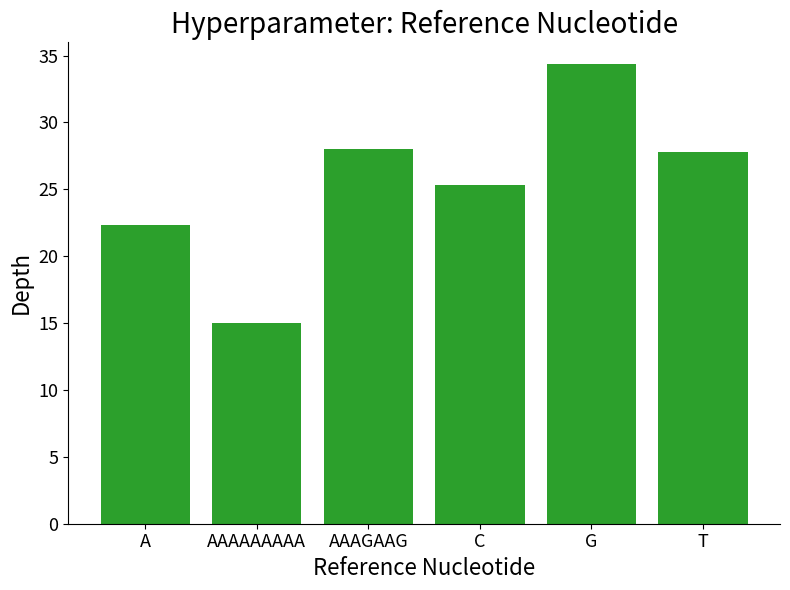

What is the difference between the values at G and T?

6.5